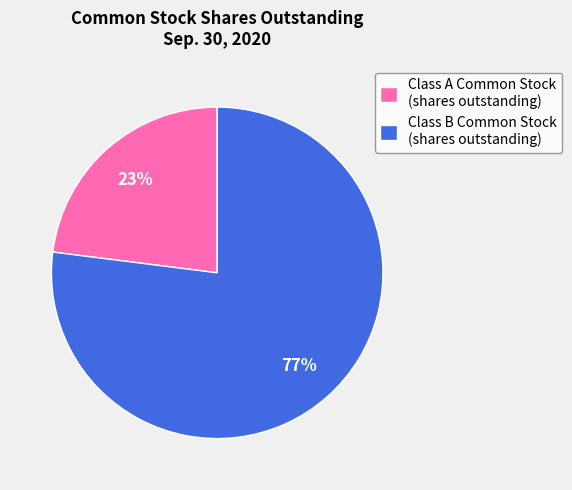

How many segments does this pie chart have?

2